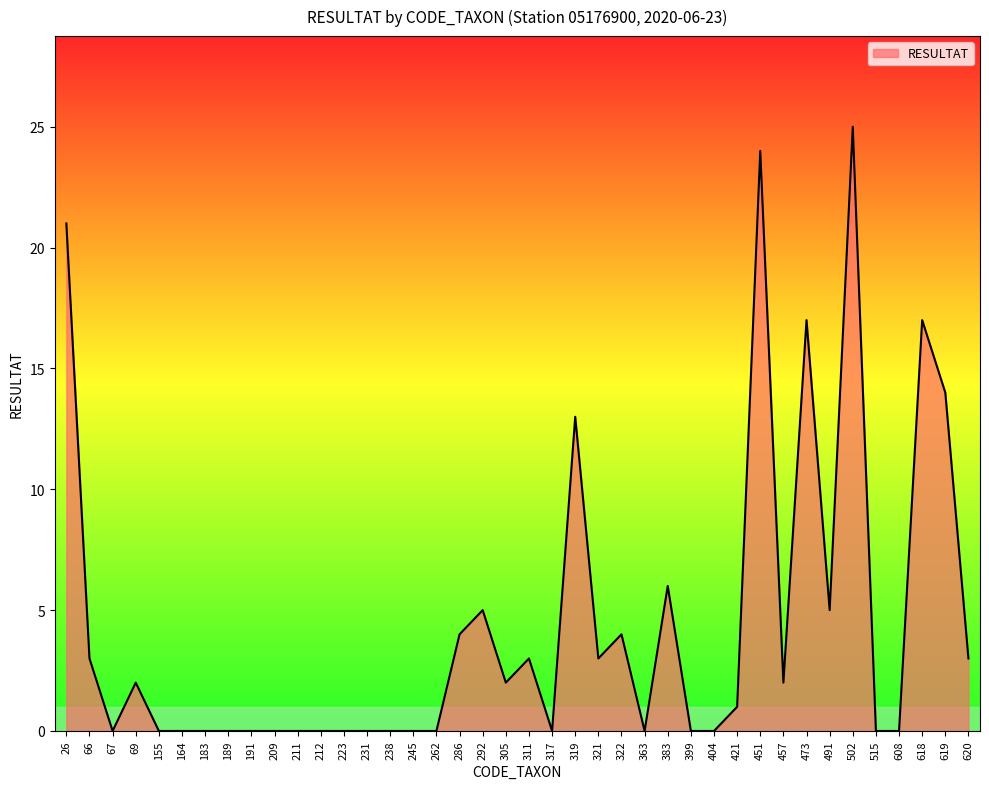

Reading left to right, extract all data points from this chart.

21	3	0	2	0	0	0	0	0	0	0	0	0	0	0	0	0	4	5	2	3	0	13	3	4	0	6	0	0	1	24	2	17	5	25	0	0	17	14	3